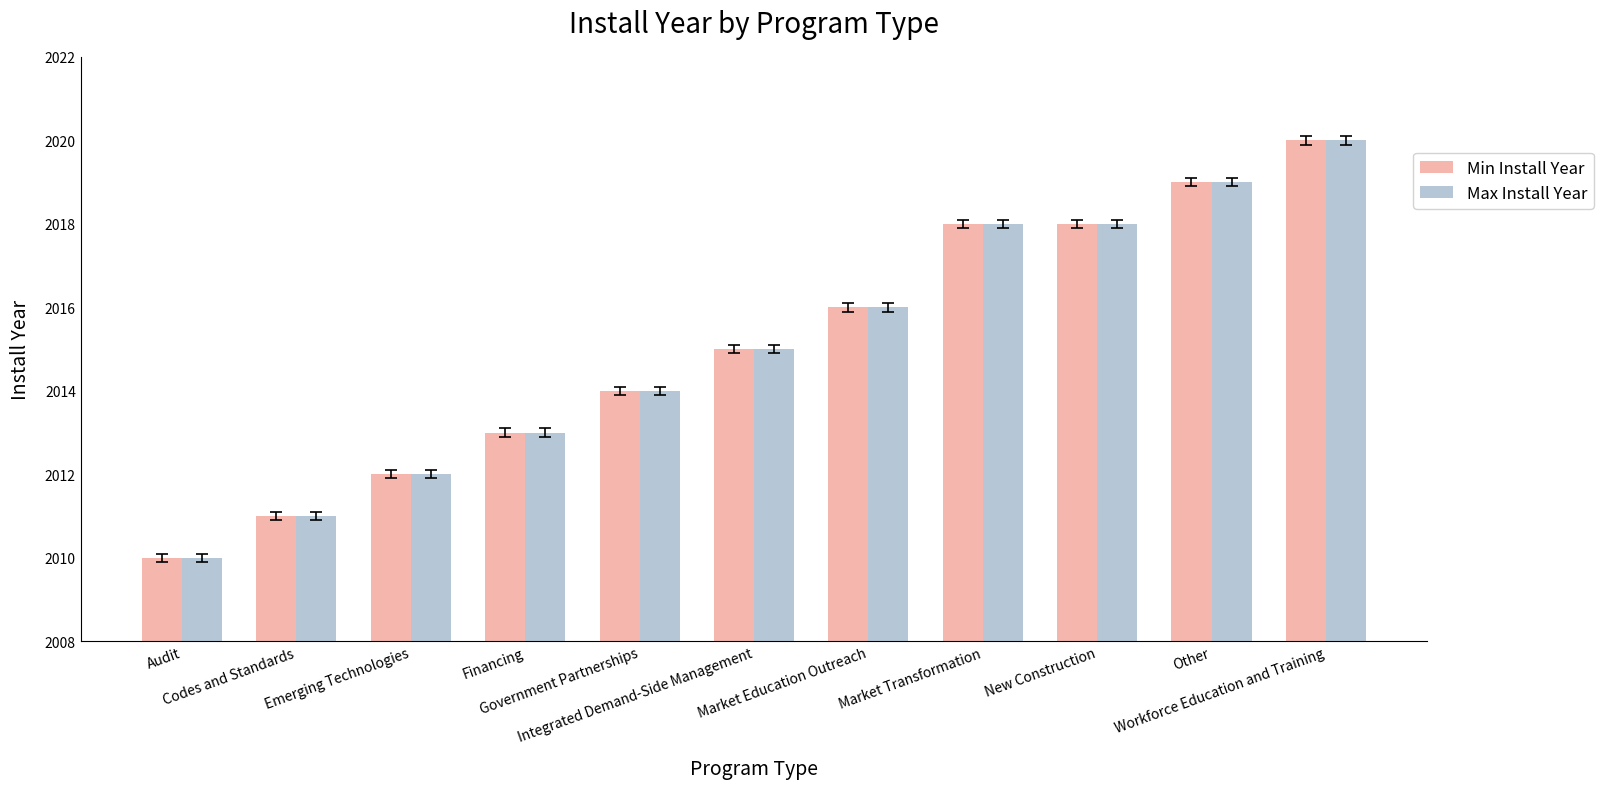

Reading right to left, what are all the values shown in this chart?

Min Install Year: 2020	2019	2018	2018	2016	2015	2014	2013	2012	2011	2010
Max Install Year: 2020	2019	2018	2018	2016	2015	2014	2013	2012	2011	2010